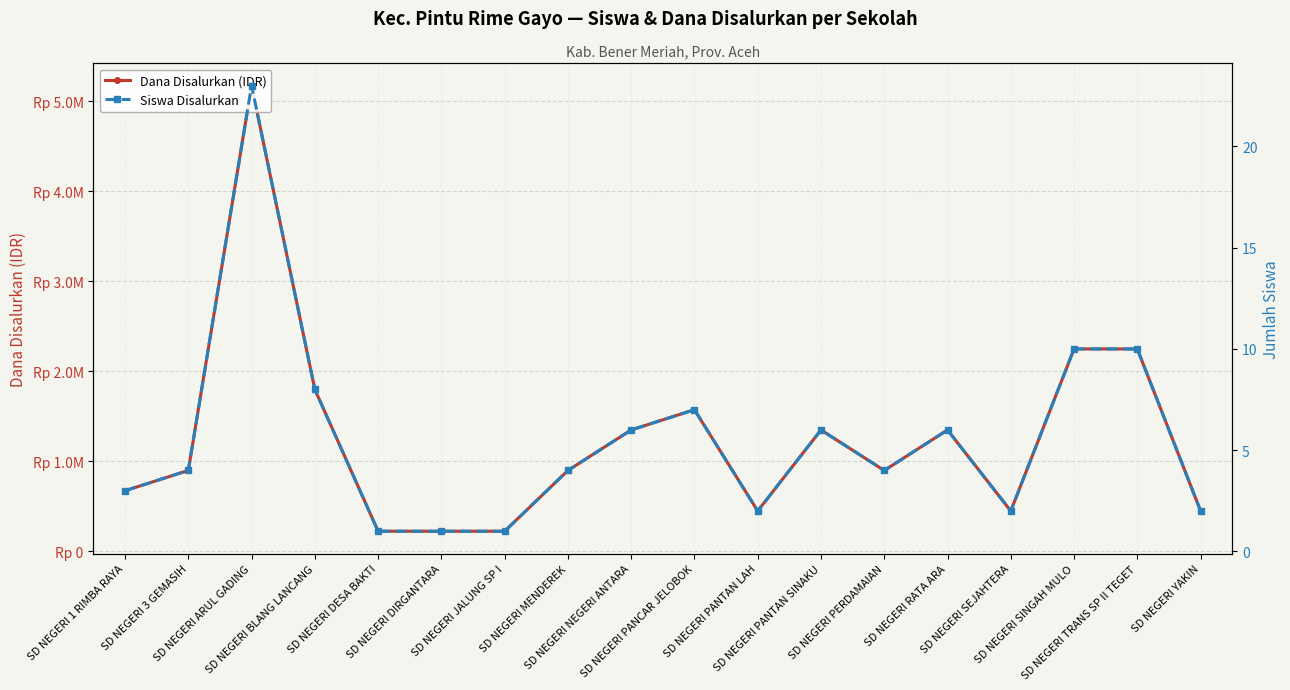

At which category does Dana Disalurkan (IDR) reach its first local peak?

SD NEGERI ARUL GADING